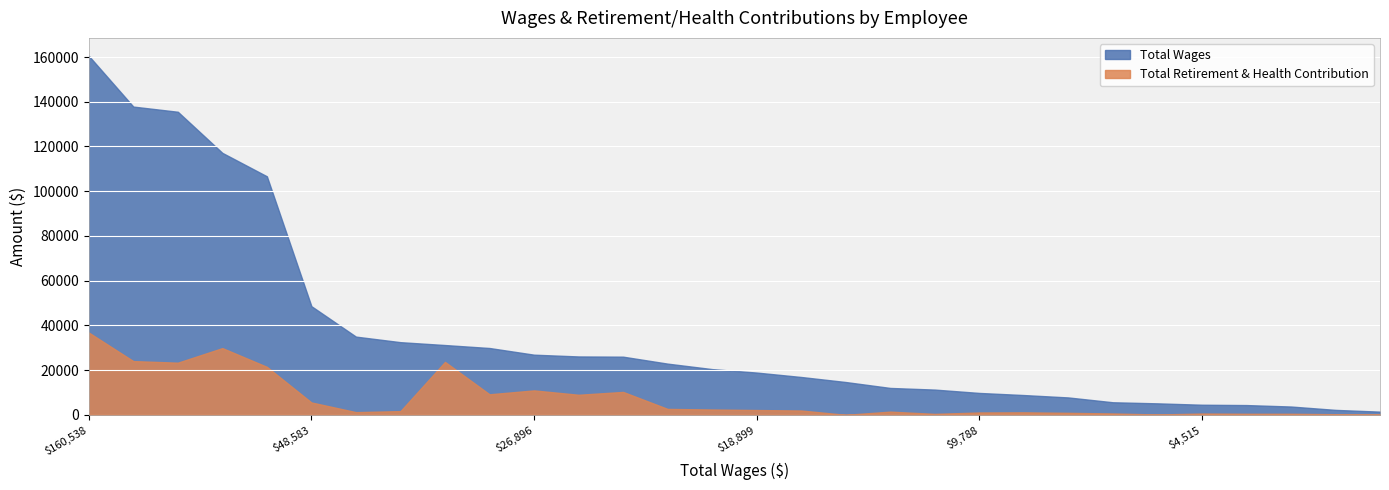

At which label is Total Wages closest to 80980?

106670